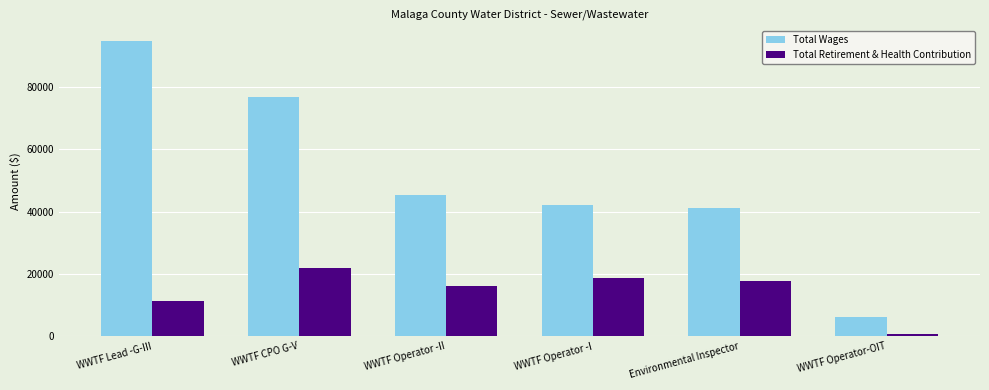

What position from the left is WWTF Operator-OIT?

6